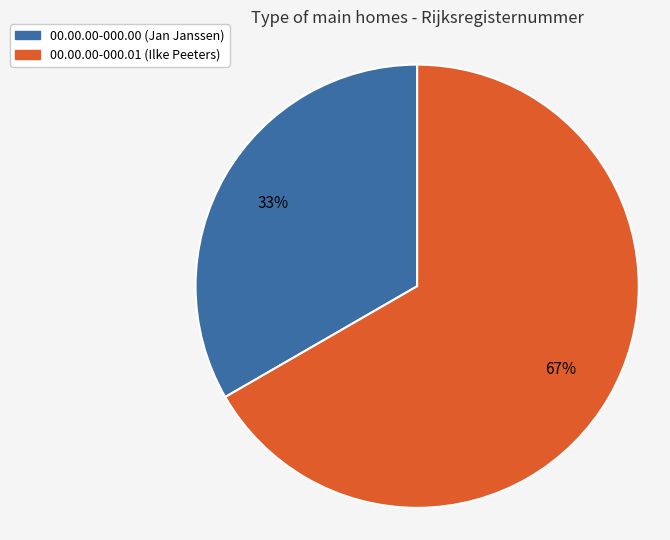

What percentage is the 00.00.00-000.00 slice, to the nearest percent?

33%